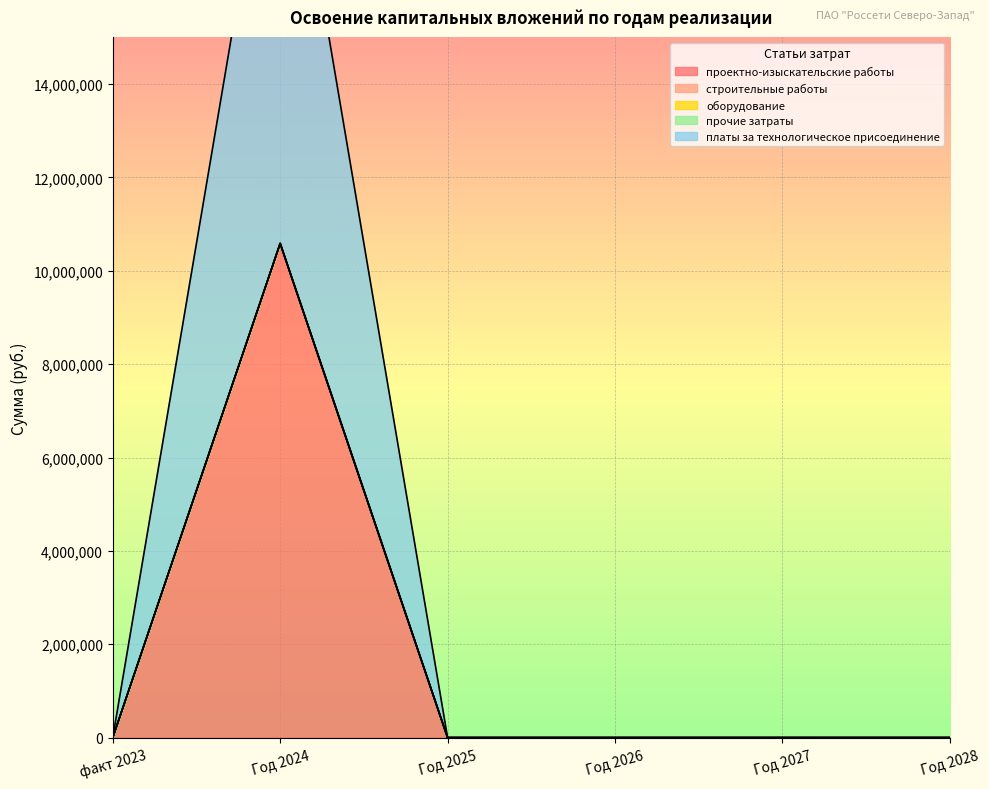

True or false: строительные работы and оборудование intersect in this chart.

False